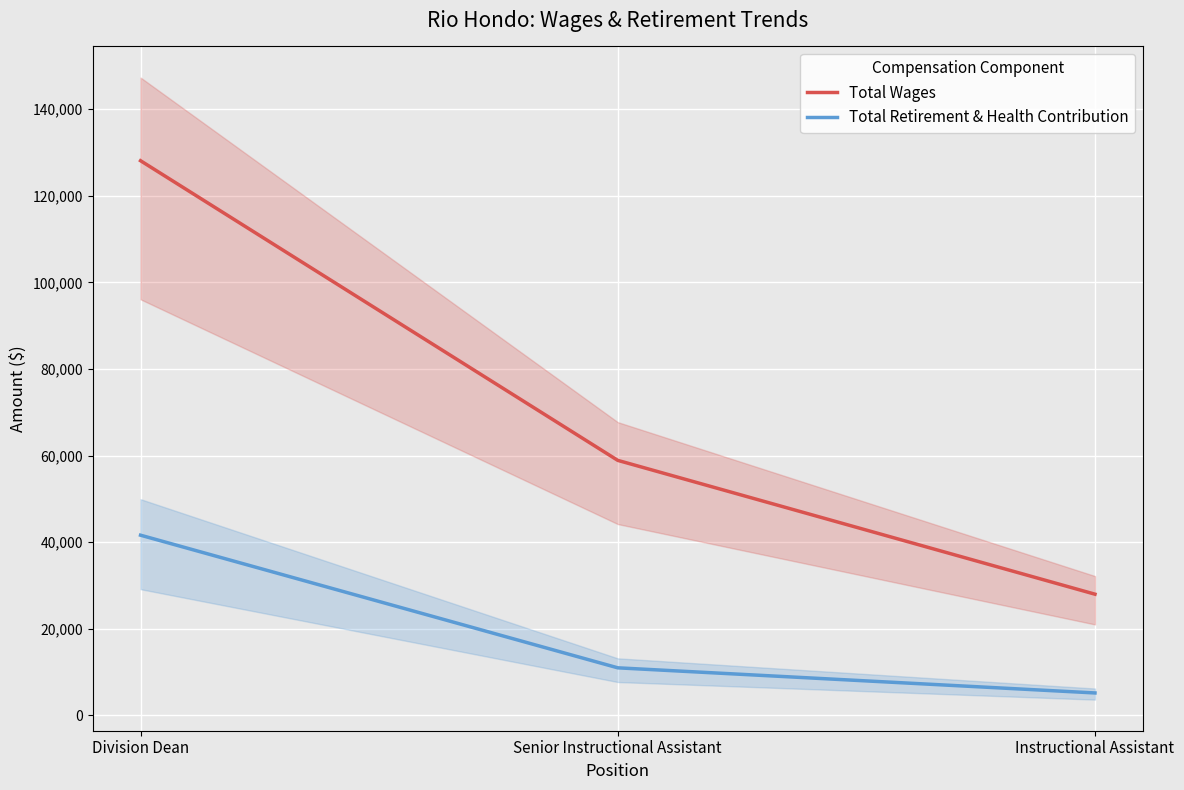

What position from the left is Senior Instructional Assistant?

2